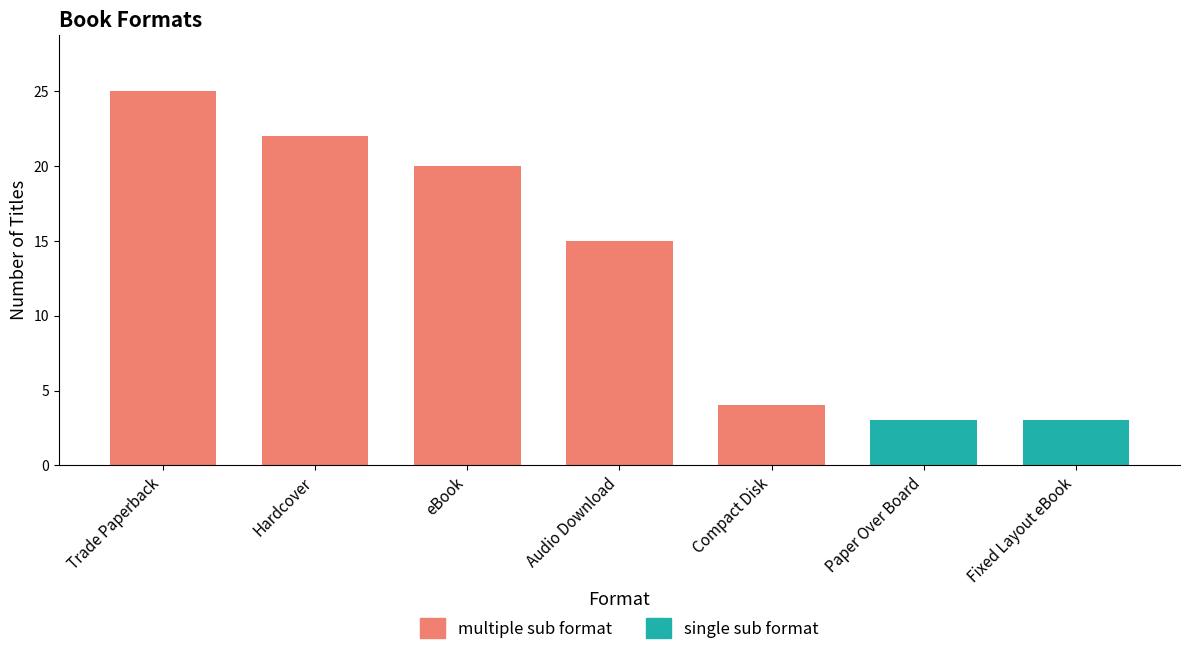

What position from the right is Trade Paperback?

7